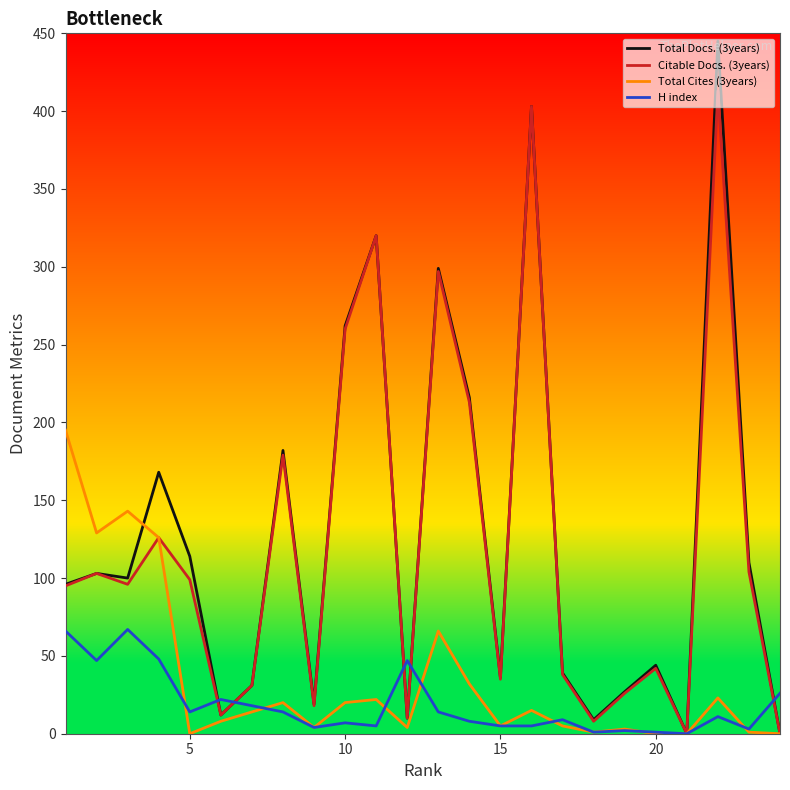

Which series has the widest spread of values?

Total Docs. (3years)